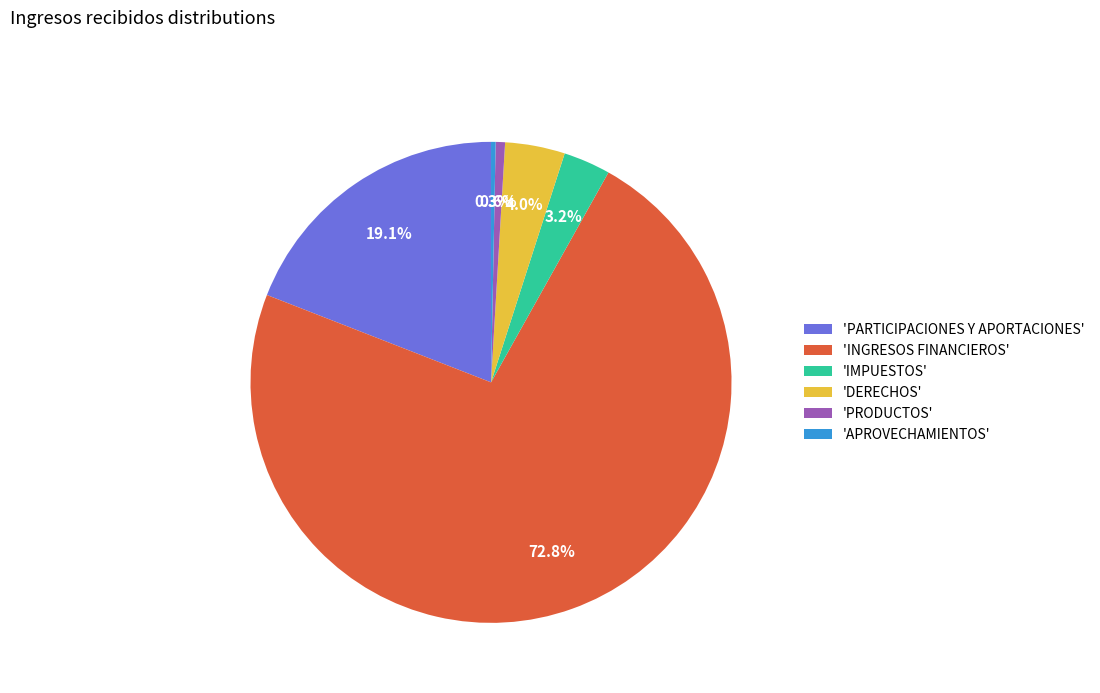

Which has a higher value, 'PRODUCTOS' or 'INGRESOS FINANCIEROS'?

'INGRESOS FINANCIEROS'